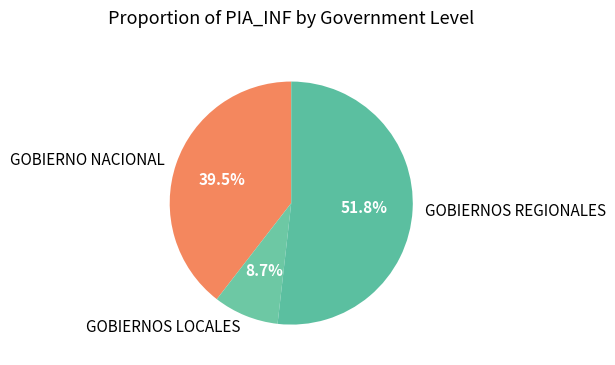

Between GOBIERNO NACIONAL and GOBIERNOS REGIONALES, which is larger?

GOBIERNOS REGIONALES